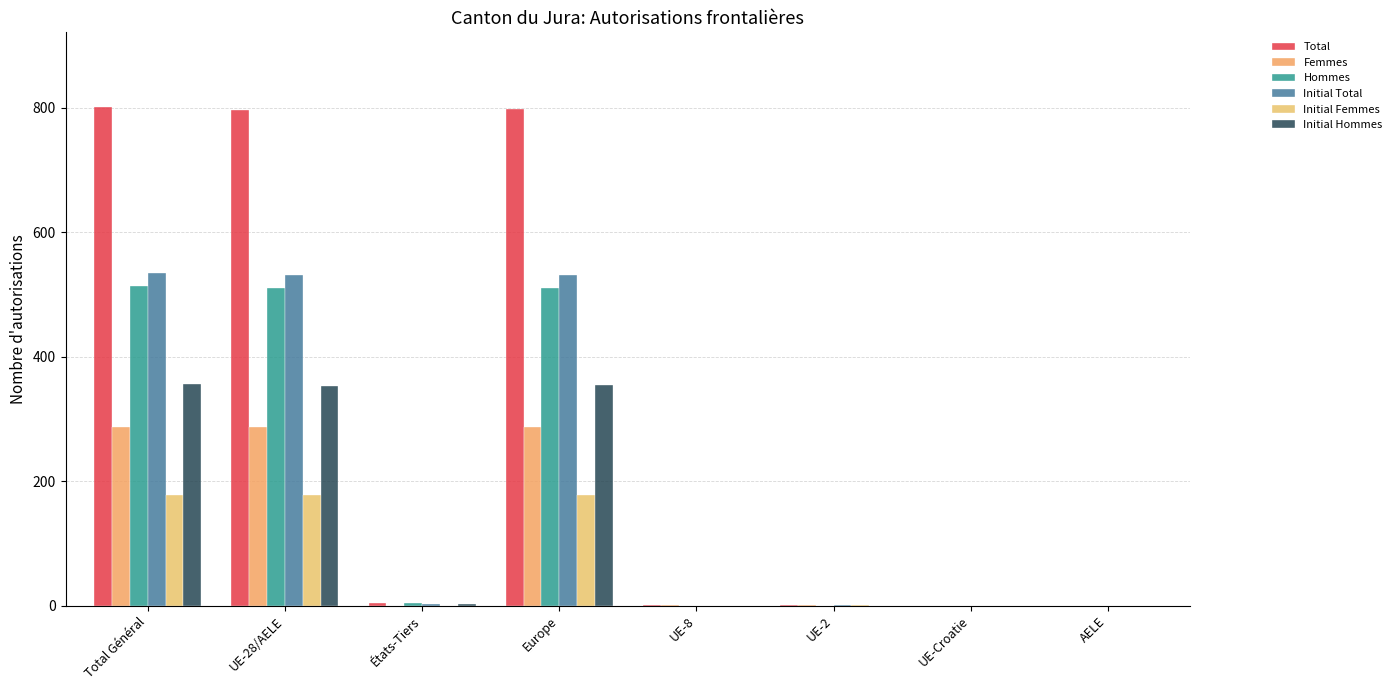

List the series in order of their peak value, lowest first.

Initial Femmes, Femmes, Initial Hommes, Hommes, Initial Total, Total